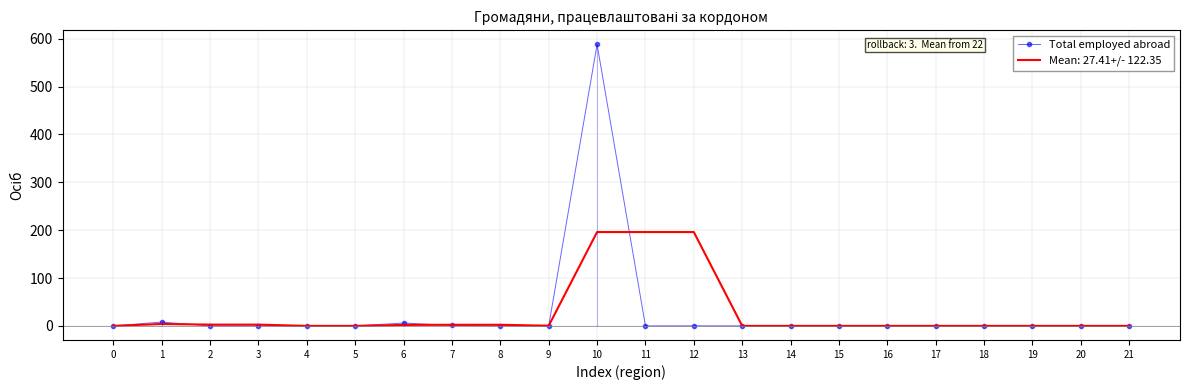

List the series in order of their peak value, lowest first.

Mean: 27.41+/- 122.35, Total employed abroad